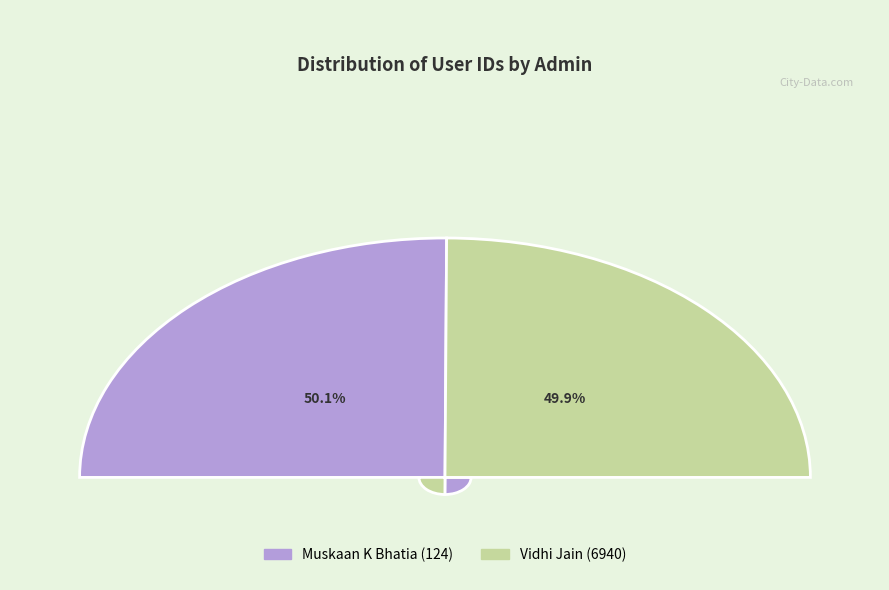

How many segments does this pie chart have?

2